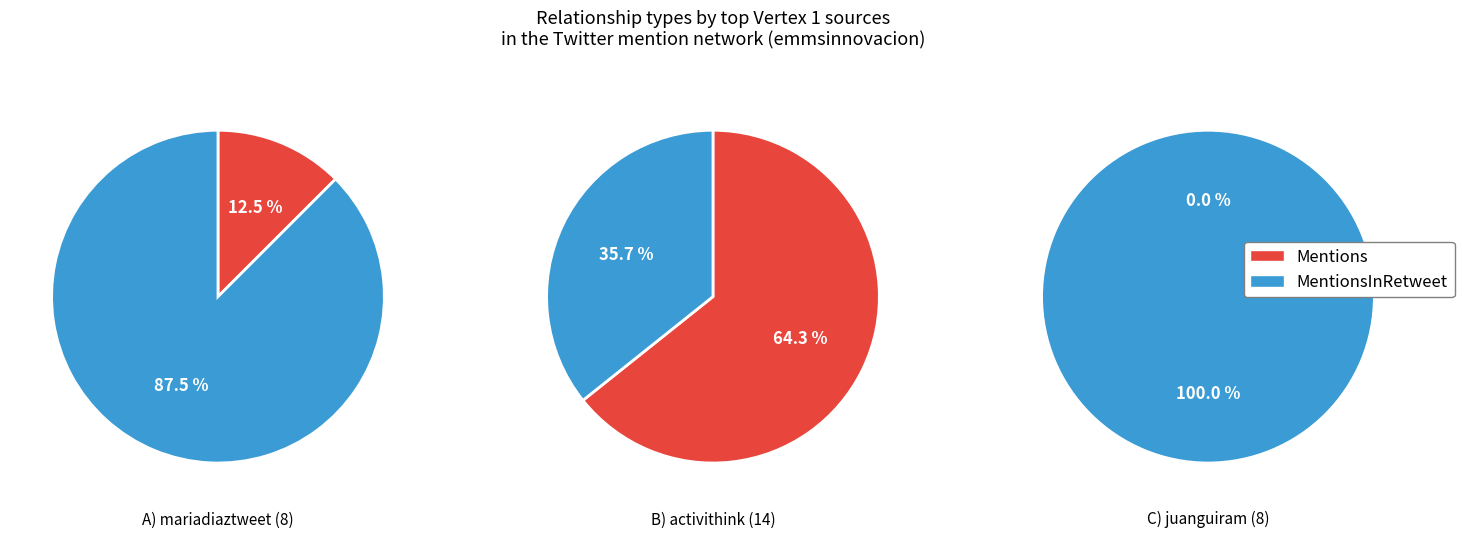

How many slices are in this pie chart?

2